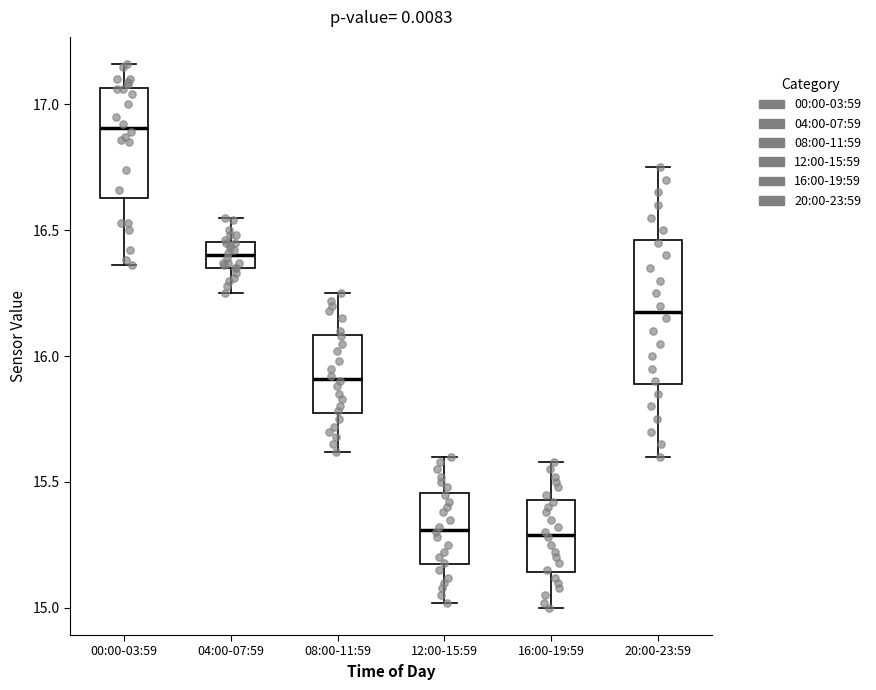

Which box is the tallest, from its lower edge to its upper edge?

20:00-23:59